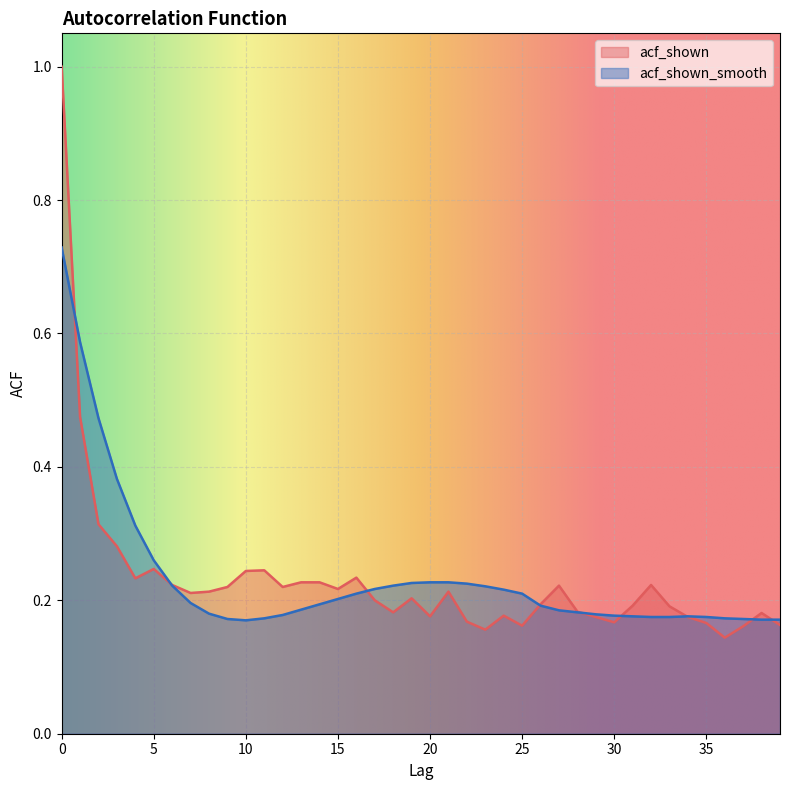

At which category does acf_shown reach its first local peak?

5